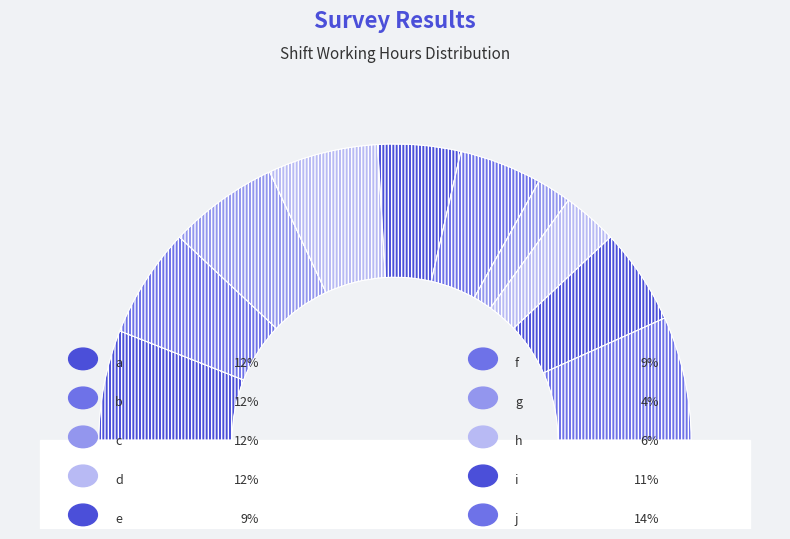

Rank the categories by value from highest to lowest.

j, a, b, c, d, i, e, f, h, g